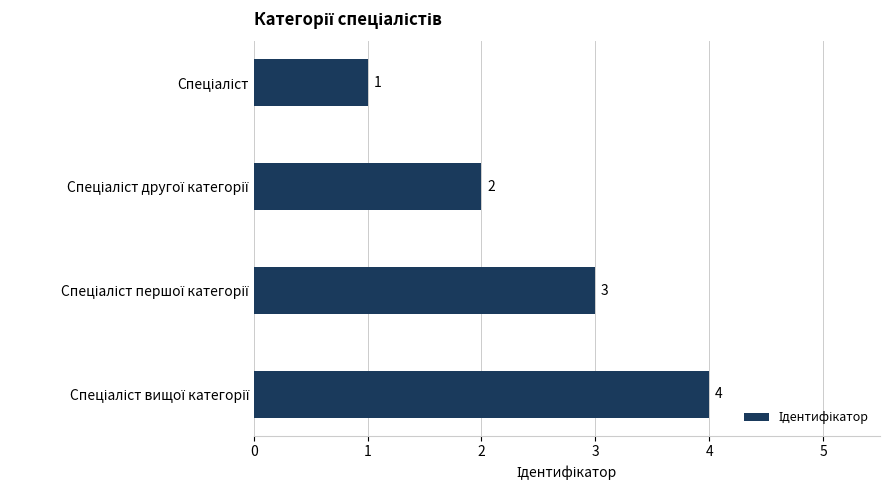

What is the value of the 4th bar from the top?

4